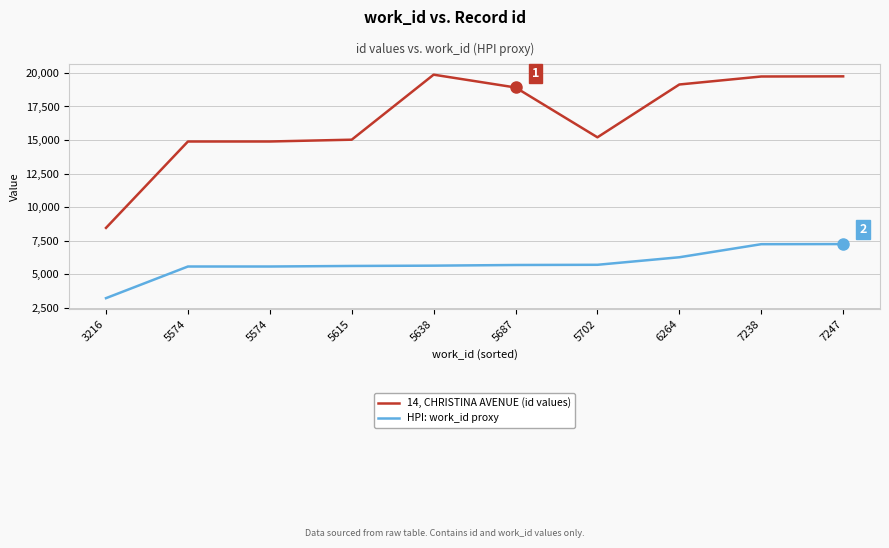

What are all the series names shown in the legend?

14, CHRISTINA AVENUE (id values), HPI: work_id proxy